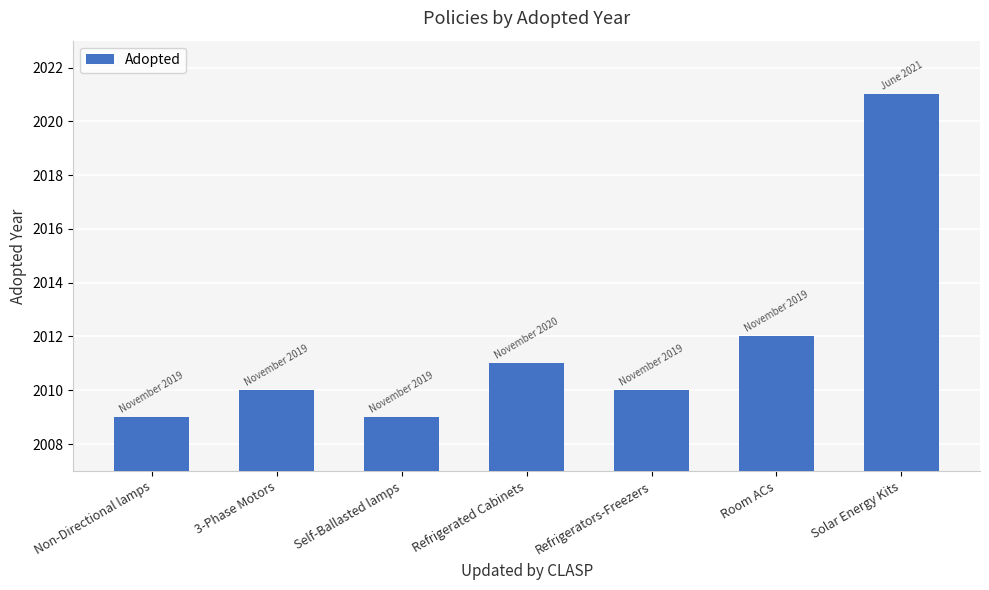

Is it true that the value at Refrigerators-Freezers is 2010?

True